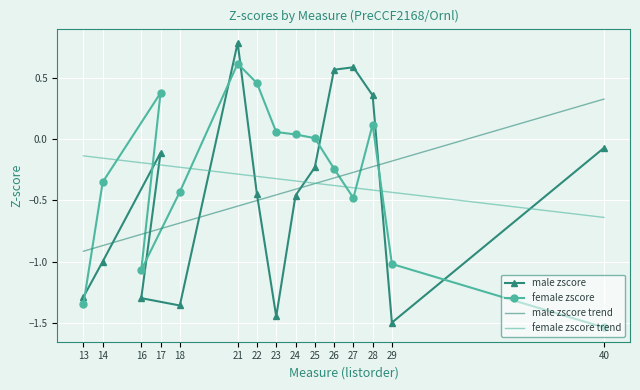

The female zscore series shows 0.6 at 21. True or false?

True